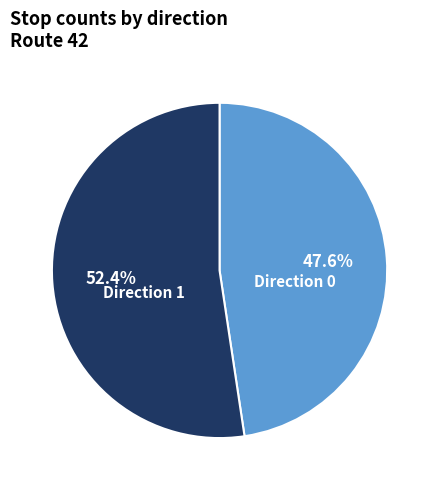

What is the largest slice in the pie chart?

Direction 1